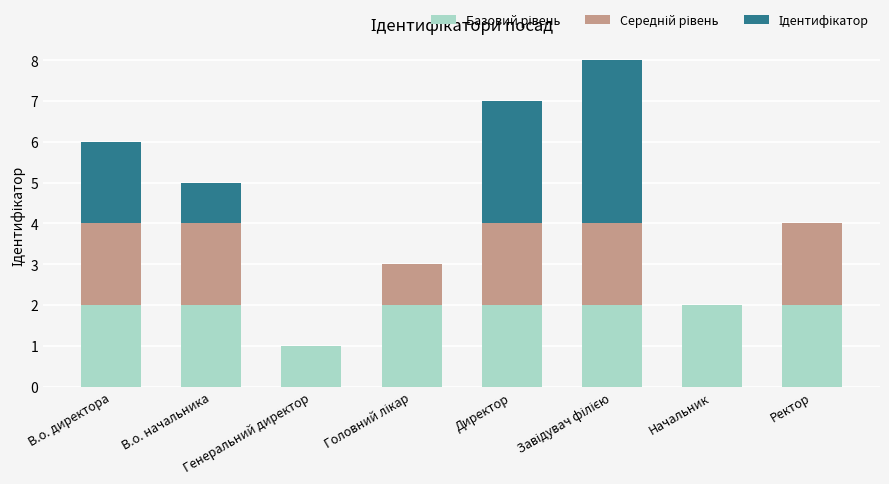

What is the total value across all series at Ректор?

4